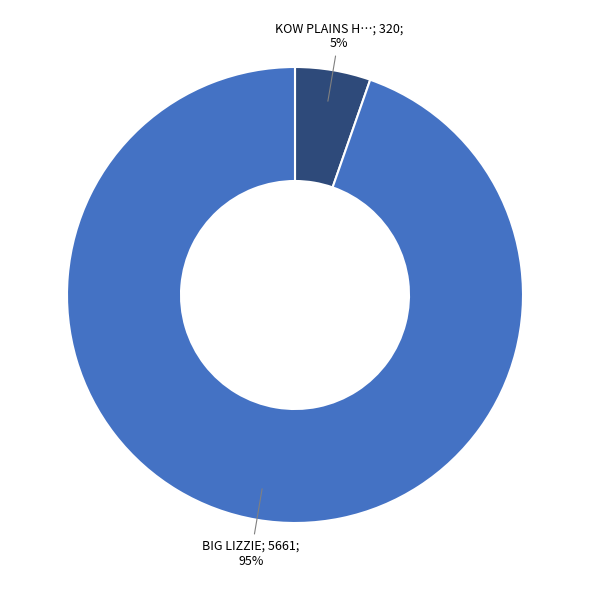

Is there any slice that represents more than half of the pie?

Yes